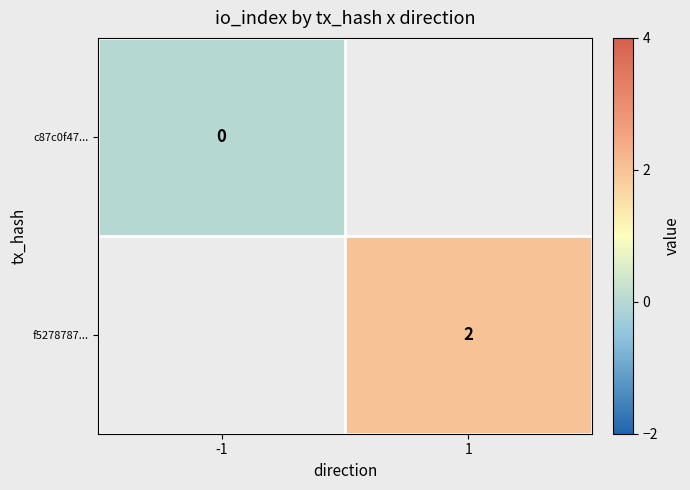

The value of f5278787... at 1 is 2. True or false?

True